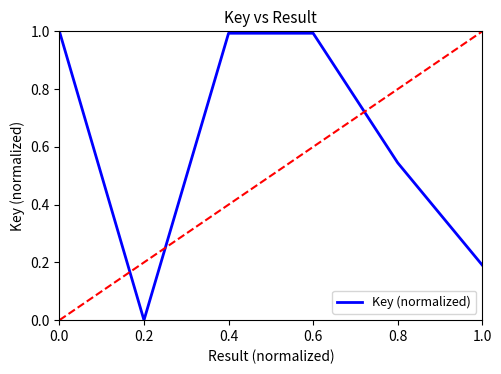

True or false: the data has more than 0 interior local peaks.

True